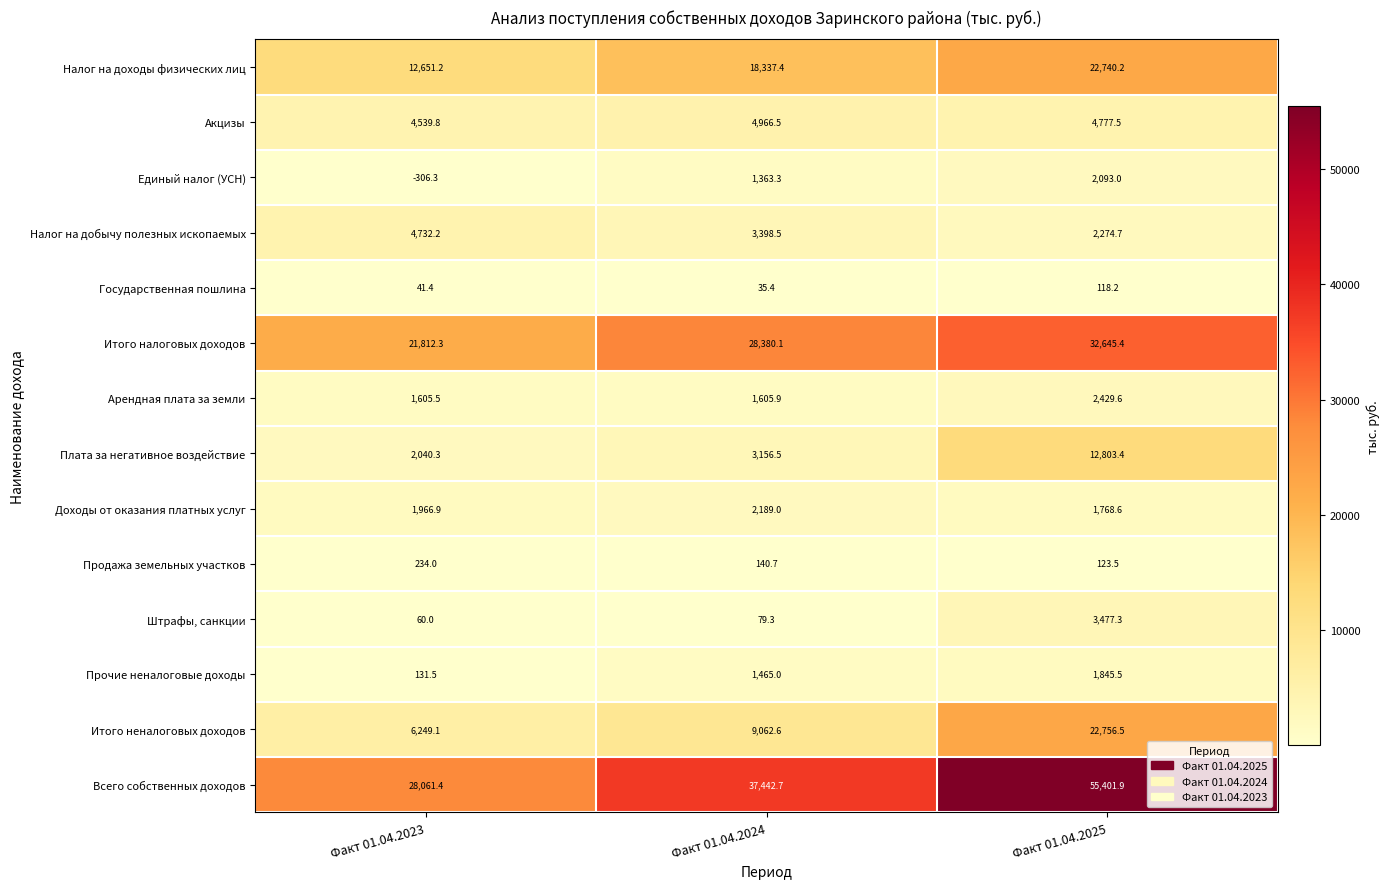

Where does the Налог на добычу полезных ископаемых series first go above 3398?

Факт 01.04.2023